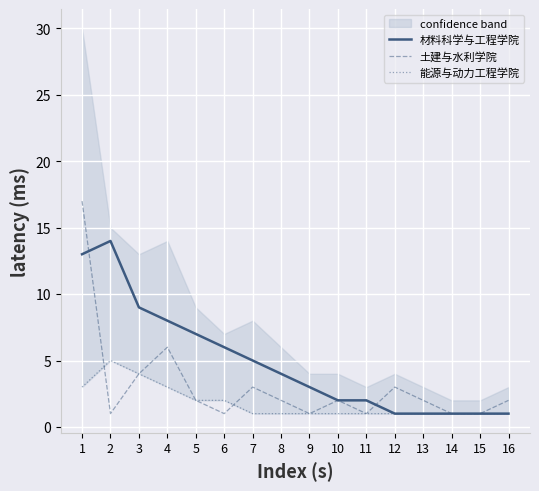

What is the maximum value shown in the chart?

17